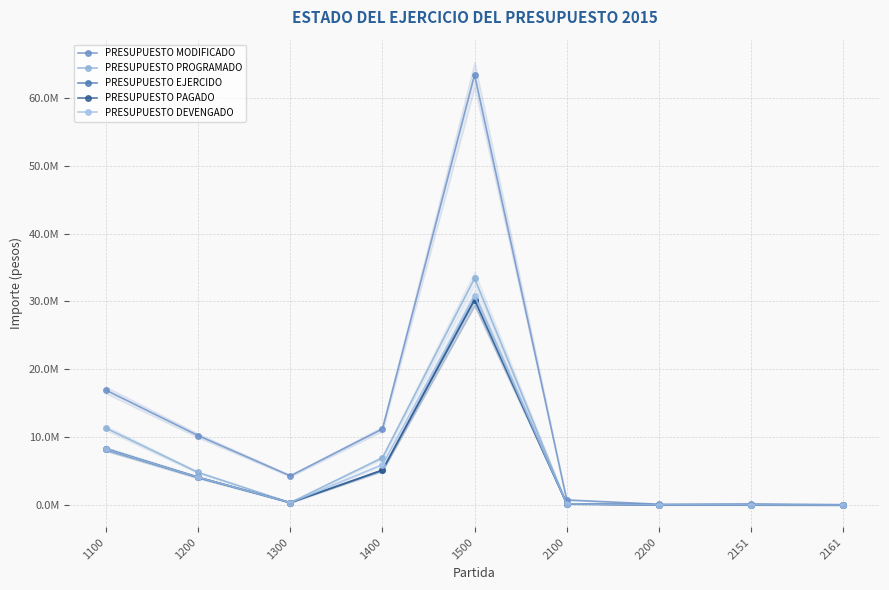

How many data points in PRESUPUESTO PAGADO are less than 349472?

4